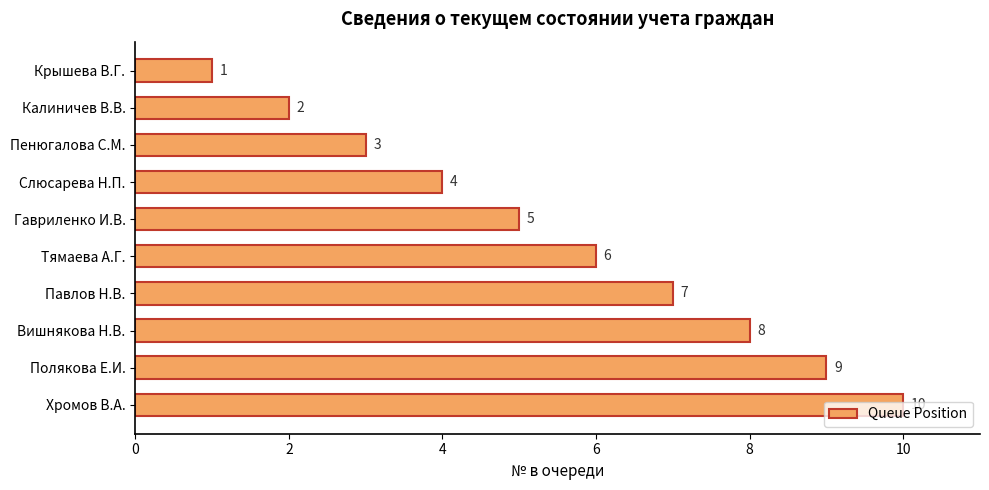

How many values are between 3 and 8?

6